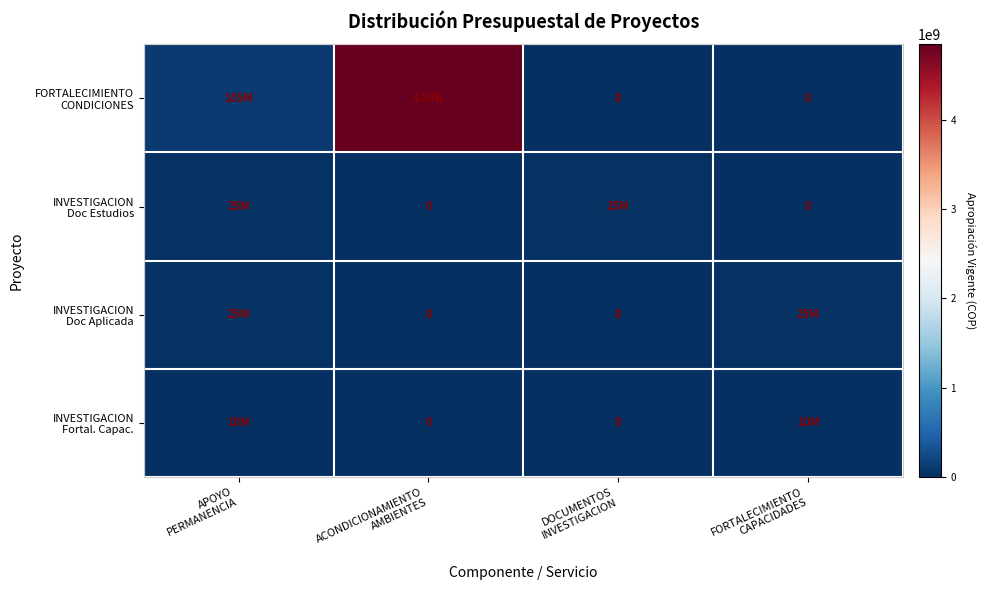

What is the difference between the maximum and minimum values in the FORTALECIMIENTO CONDICIONES series?

4842567161